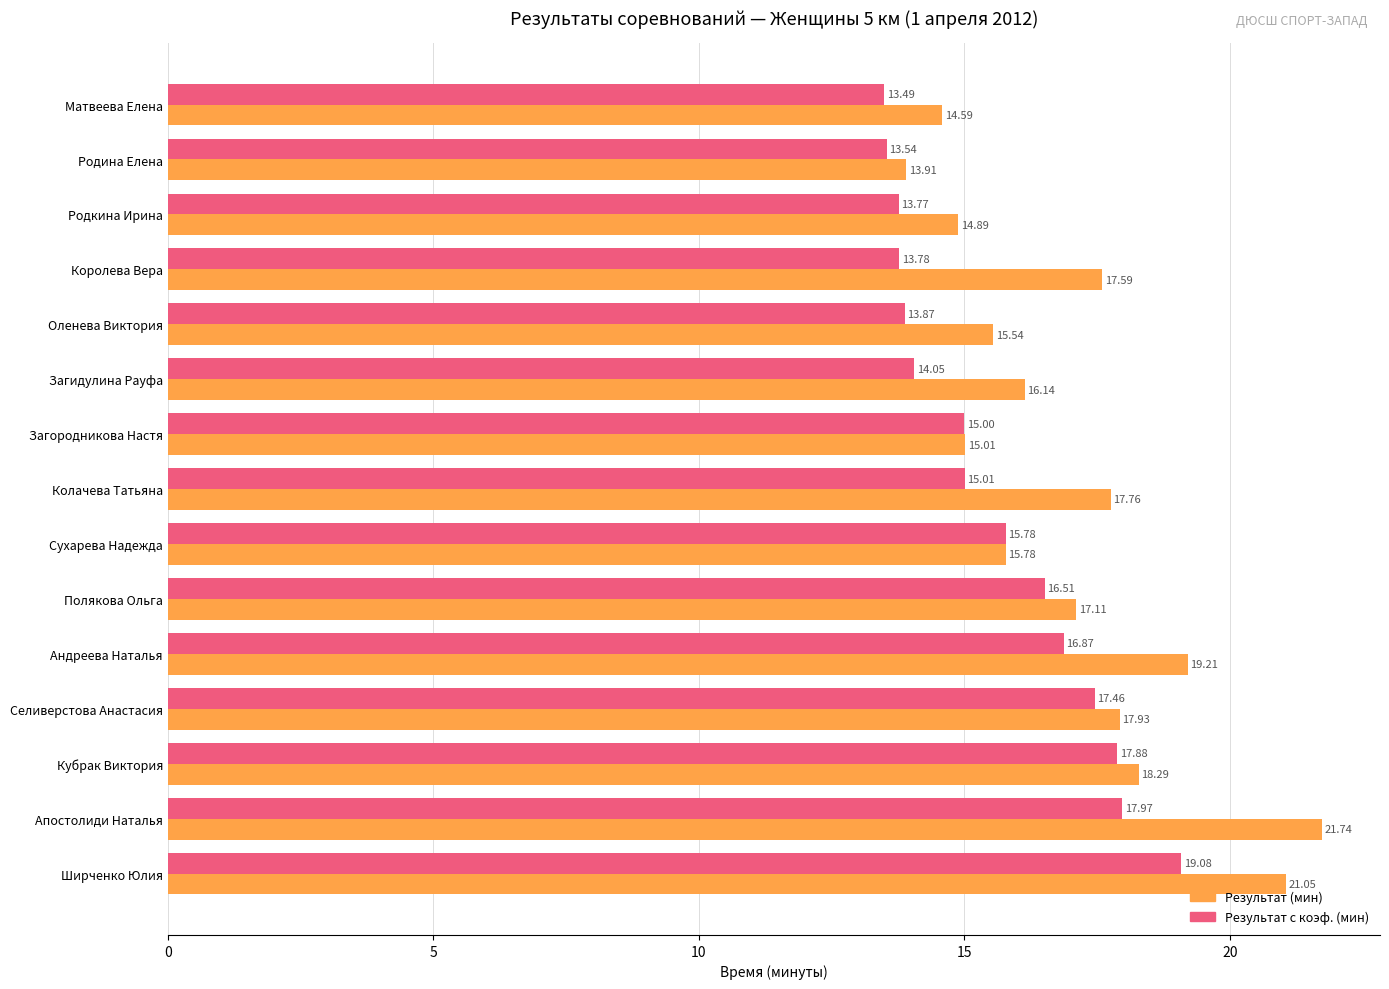

What is the difference between the highest and lowest values at Королева Вера?

3.8